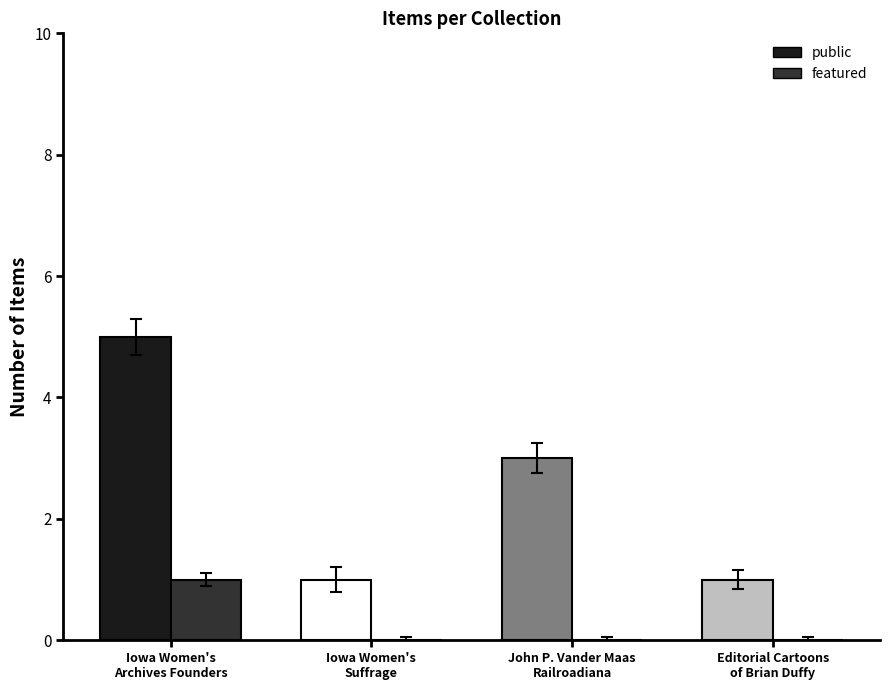

Reading right to left, what are all the values shown in this chart?

public: Editorial Cartoons
of Brian Duffy=1	John P. Vander Maas
Railroadiana=3	Iowa Women's
Suffrage=1	Iowa Women's
Archives Founders=5
featured: Editorial Cartoons
of Brian Duffy=0	John P. Vander Maas
Railroadiana=0	Iowa Women's
Suffrage=0	Iowa Women's
Archives Founders=1